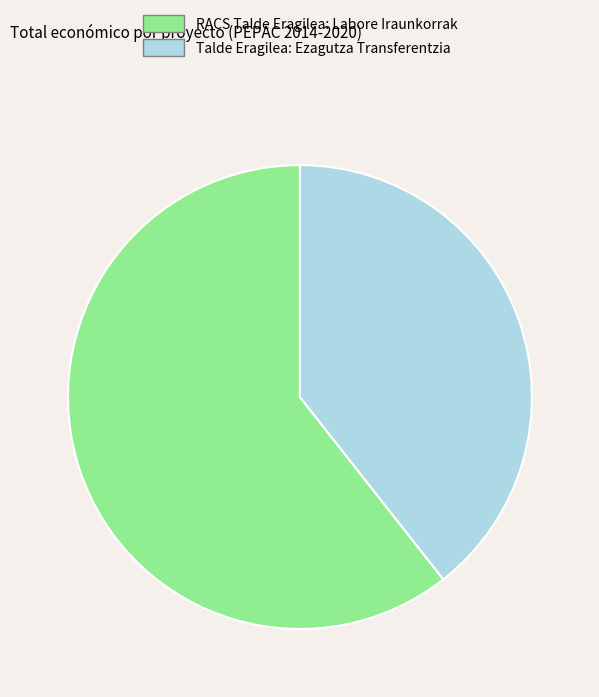

How many slices are in this pie chart?

2